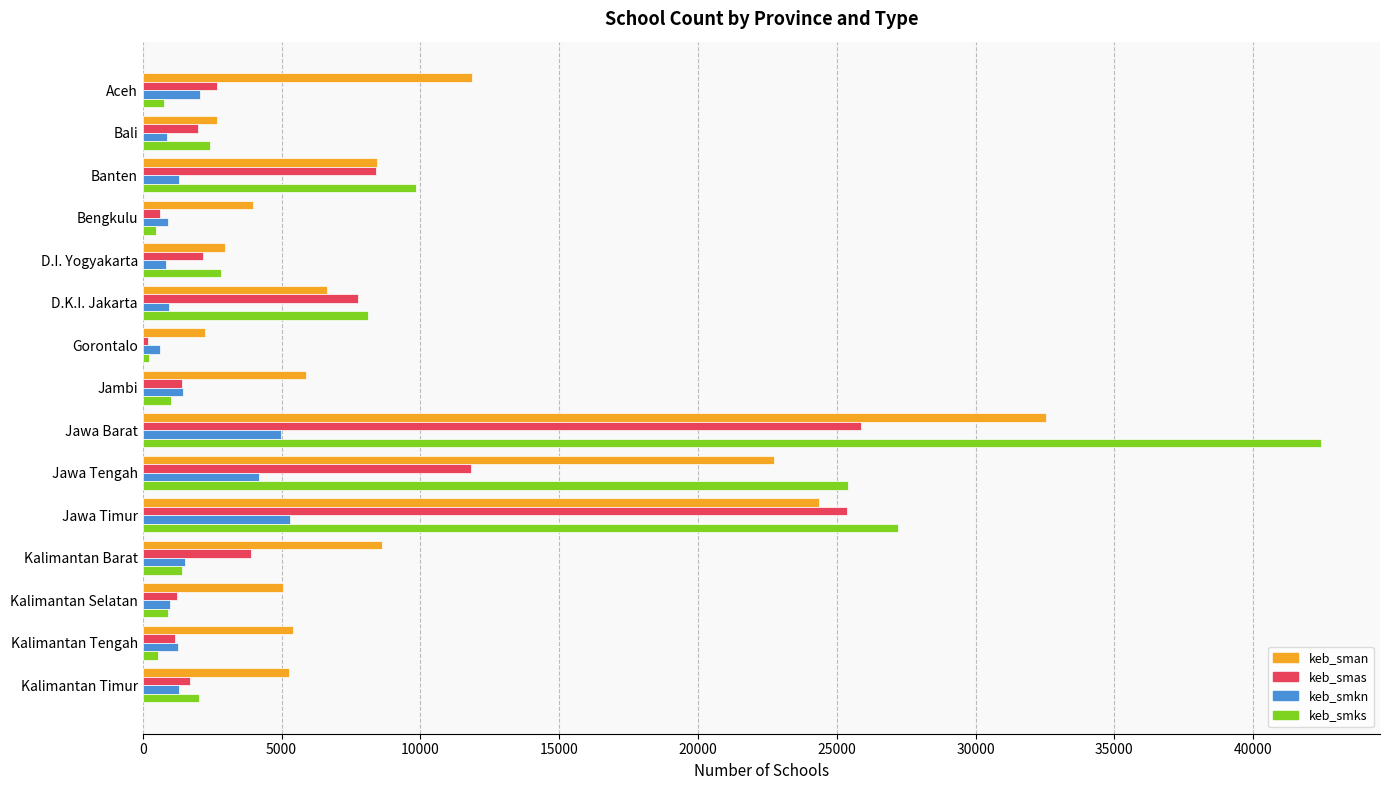

List the series in order of their overall mean, highest first.

keb_sman, keb_smks, keb_smas, keb_smkn